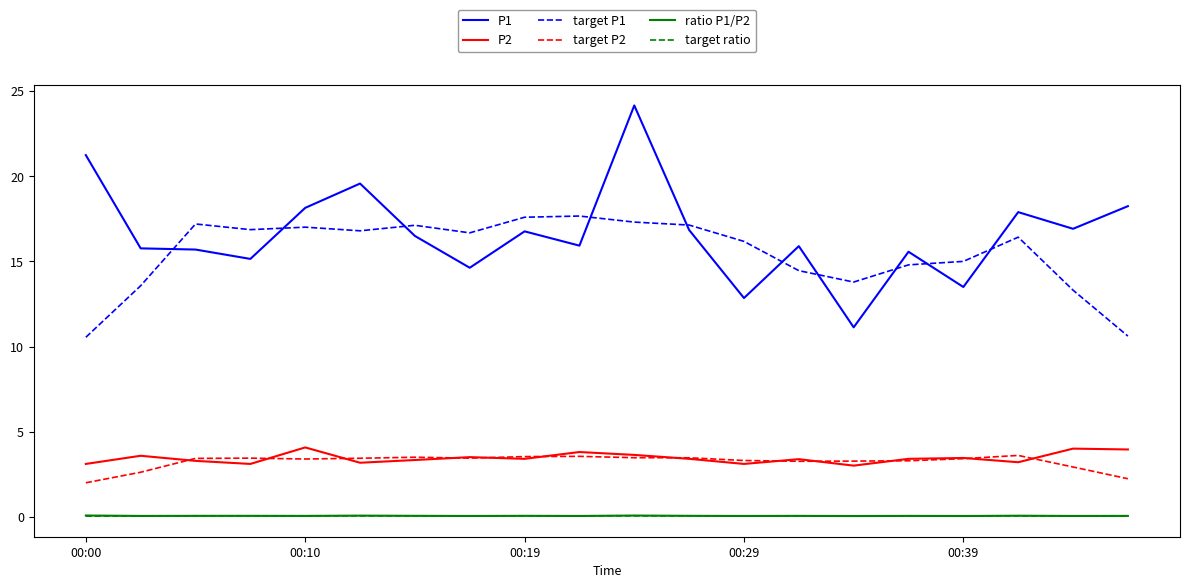

Which series has the widest spread of values?

P1